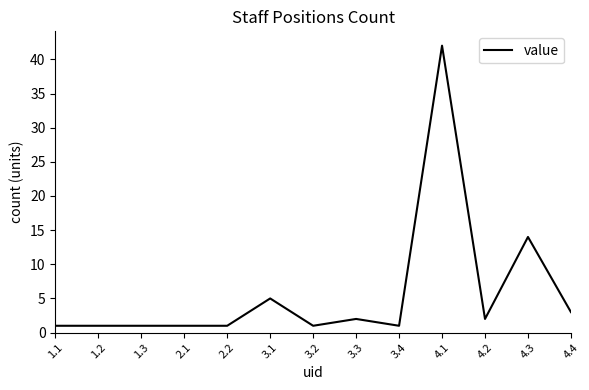

Is it true that the value at 4.2 is 2?

True